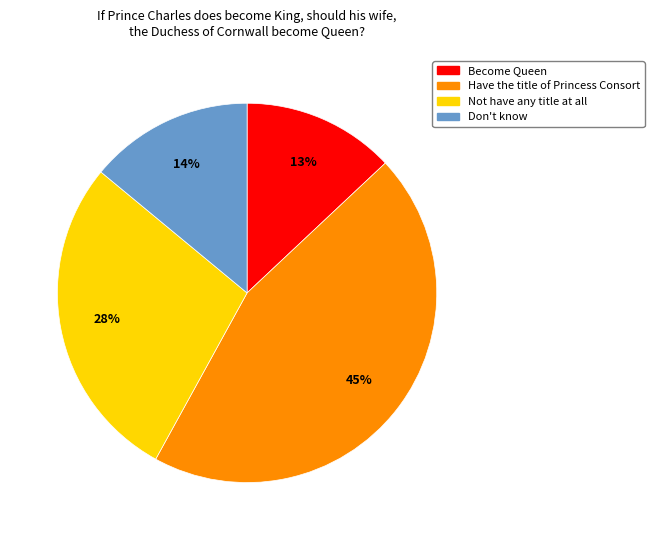

Which has a higher value, Have the title of Princess Consort or Become Queen?

Have the title of Princess Consort